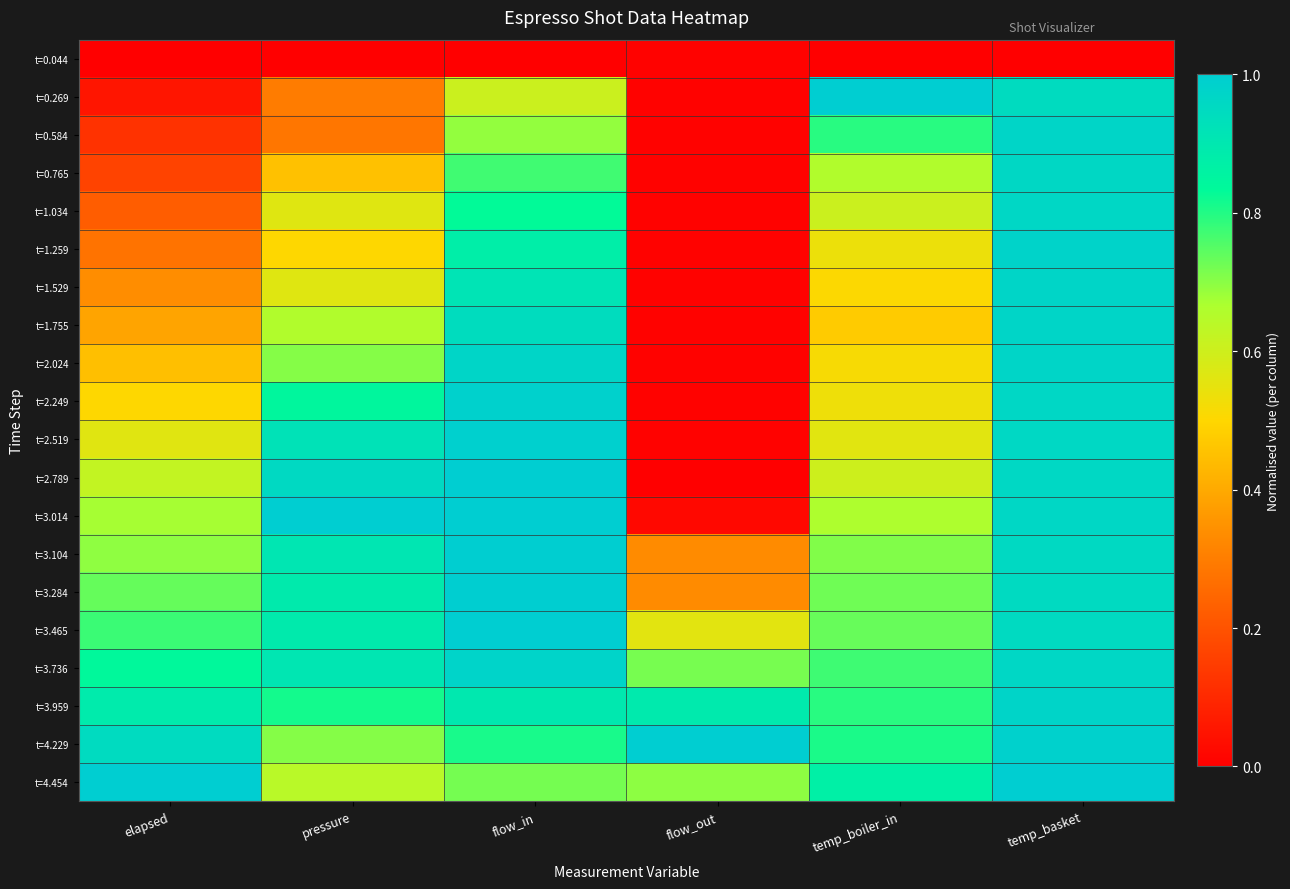

Which label corresponds to the smallest value in the chart?

elapsed